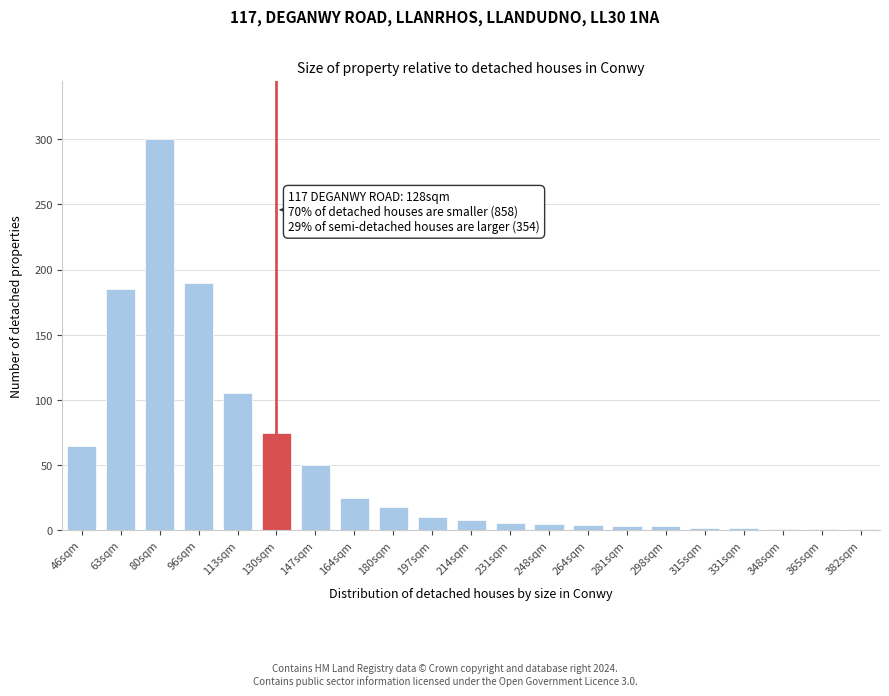

Between 164sqm and 96sqm, which is larger?

96sqm